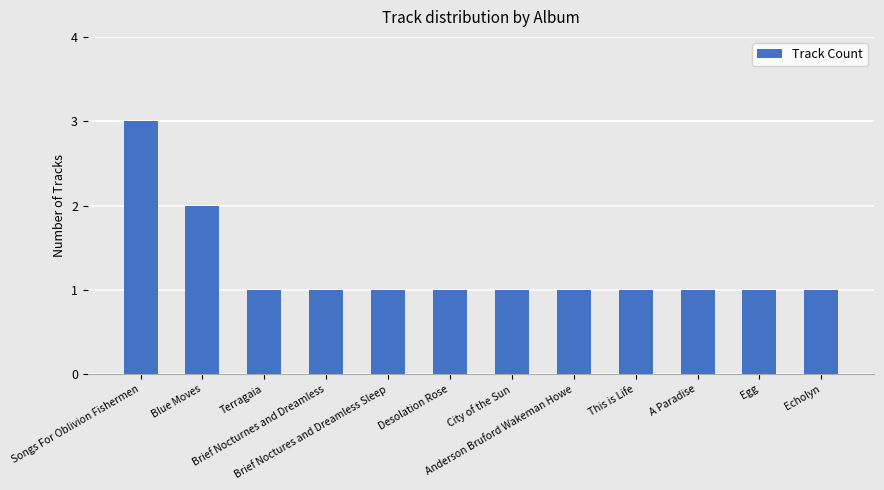

At which category does the chart reach its peak across all series?

Songs For Oblivion Fishermen